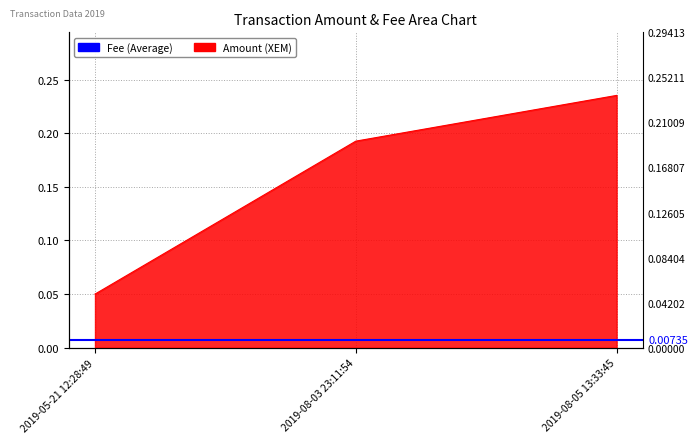

Reading left to right, list all the values displayed in this chart.

2019-05-21 12:28:49=0.1	2019-08-03 23:11:54=0.2	2019-08-05 13:33:45=0.2